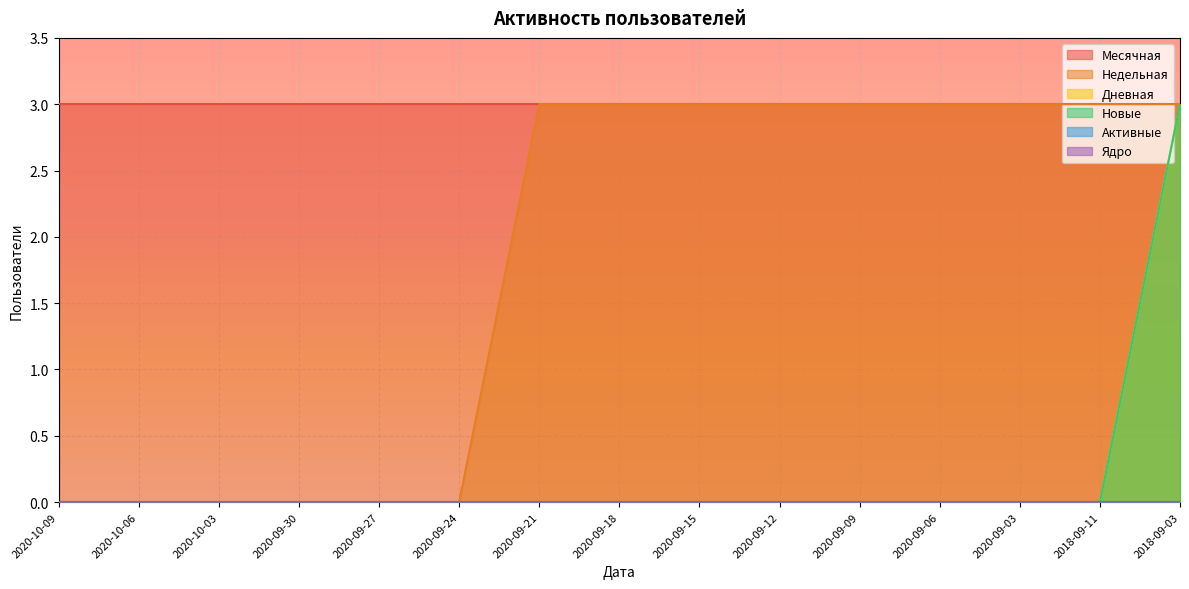

What is the greatest value displayed?

3